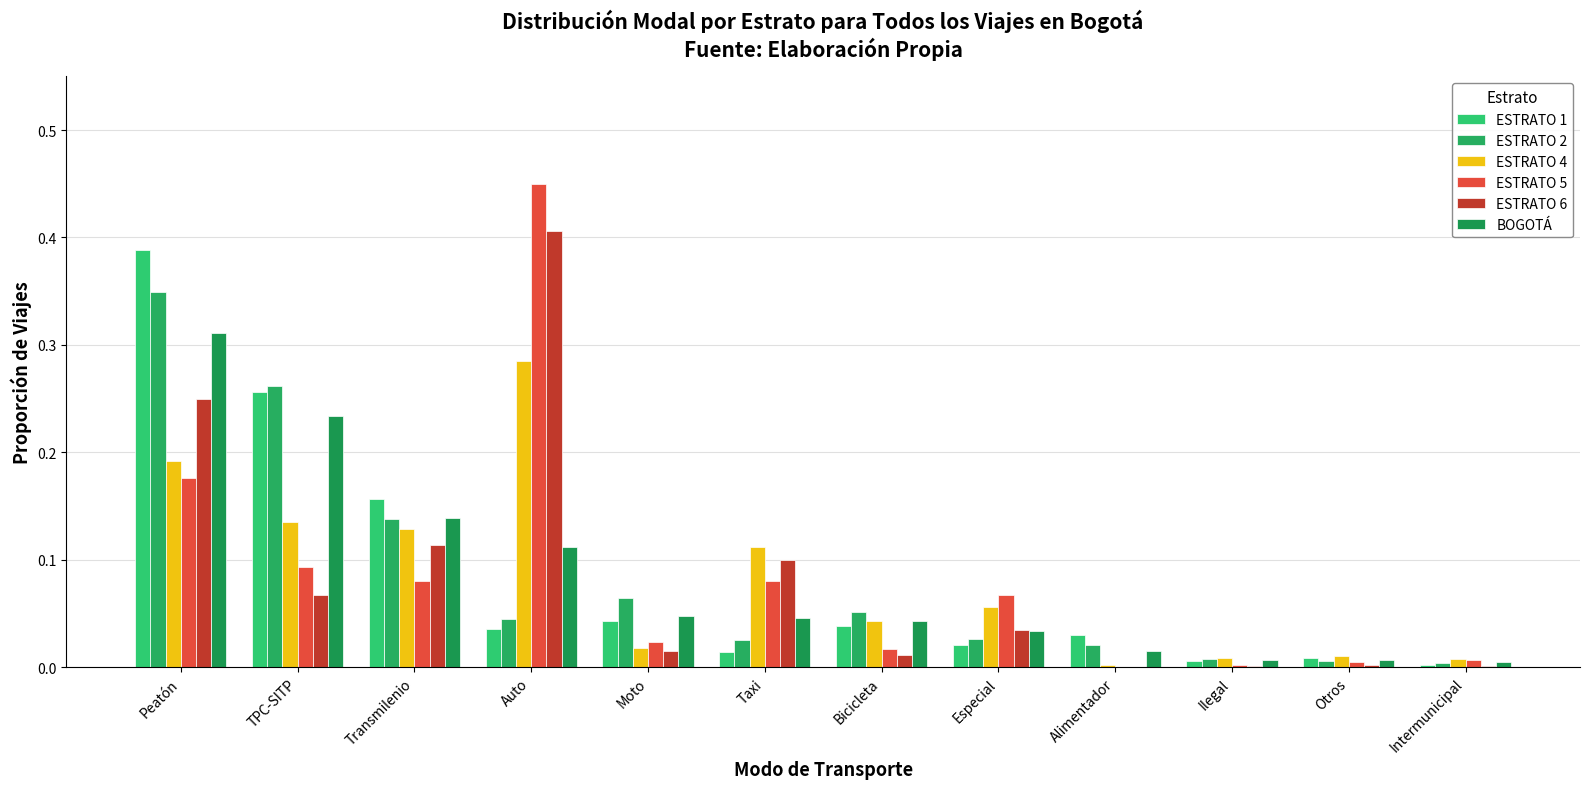

What is the spread (max minus min) of values at TPC-SITP?

0.2